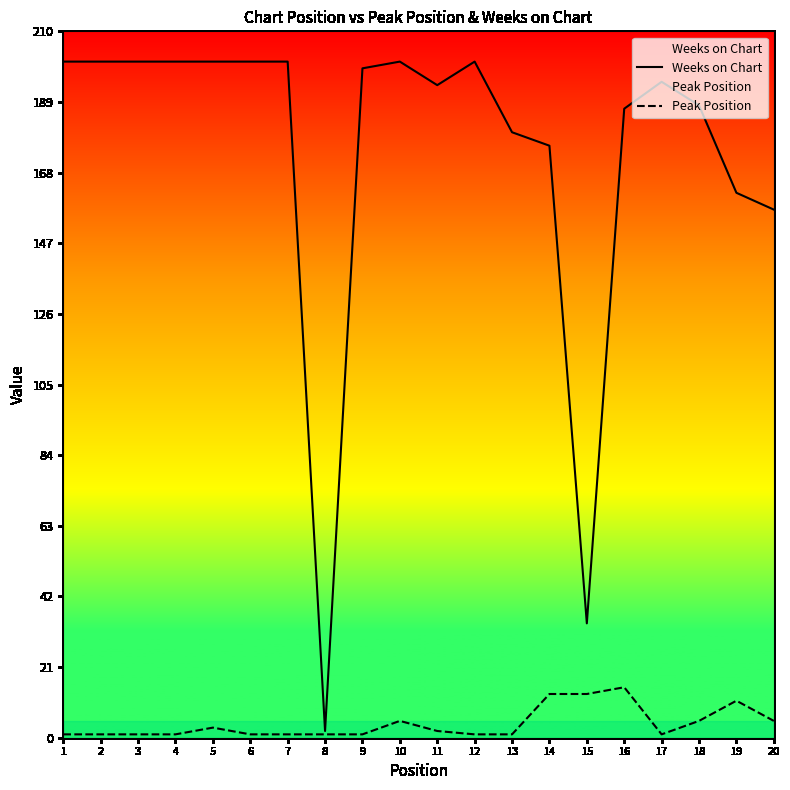

What is the sum of all Peak Position values?

83